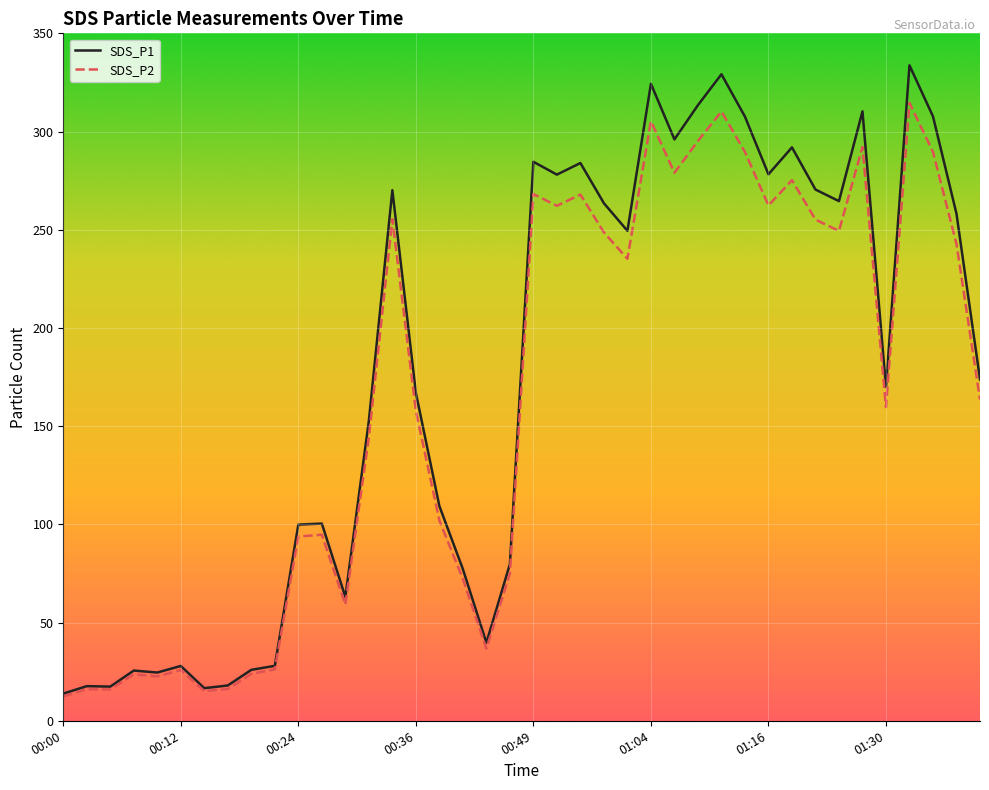

What is the lowest value of the SDS_P2 series?

12.4